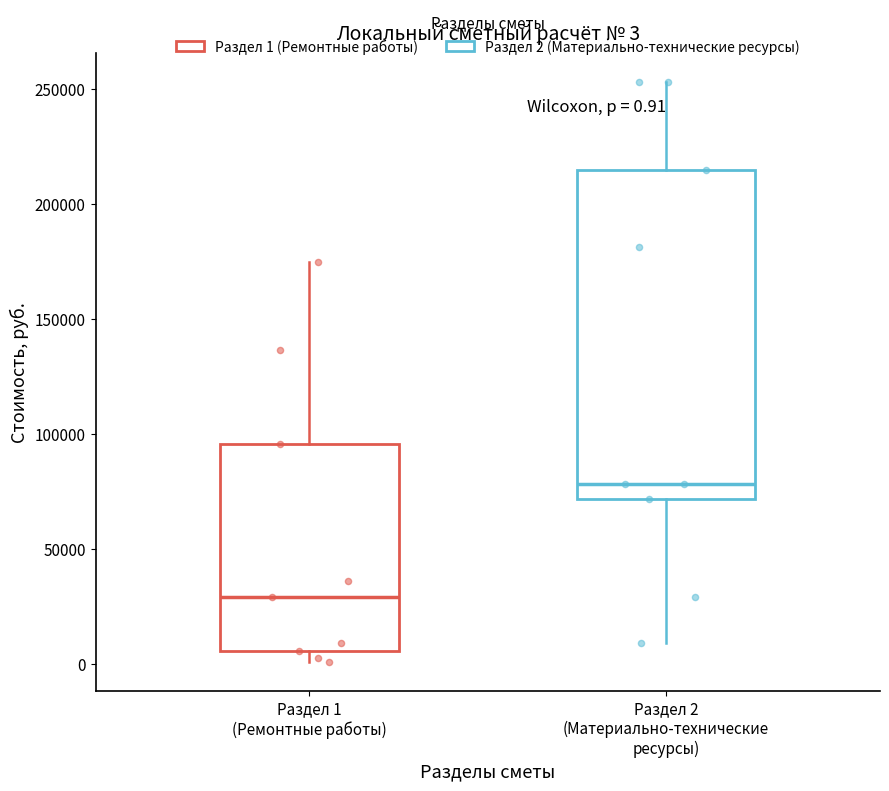

Which box's median line is the highest?

Раздел 2 (Материально-технические ресурсы)